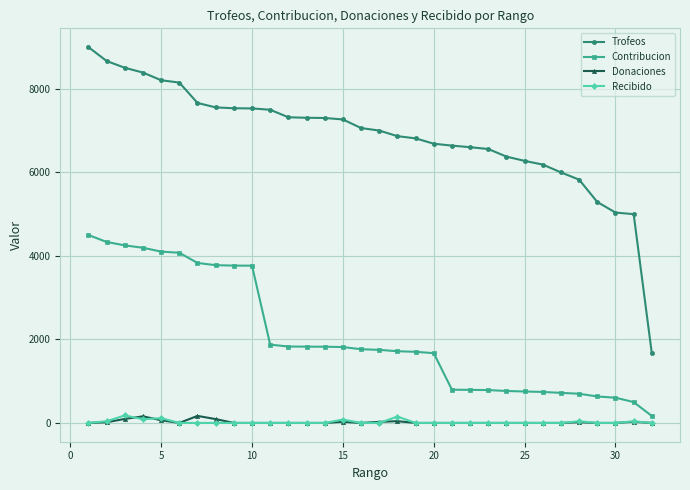

Which series has the largest range (max minus min)?

Trofeos